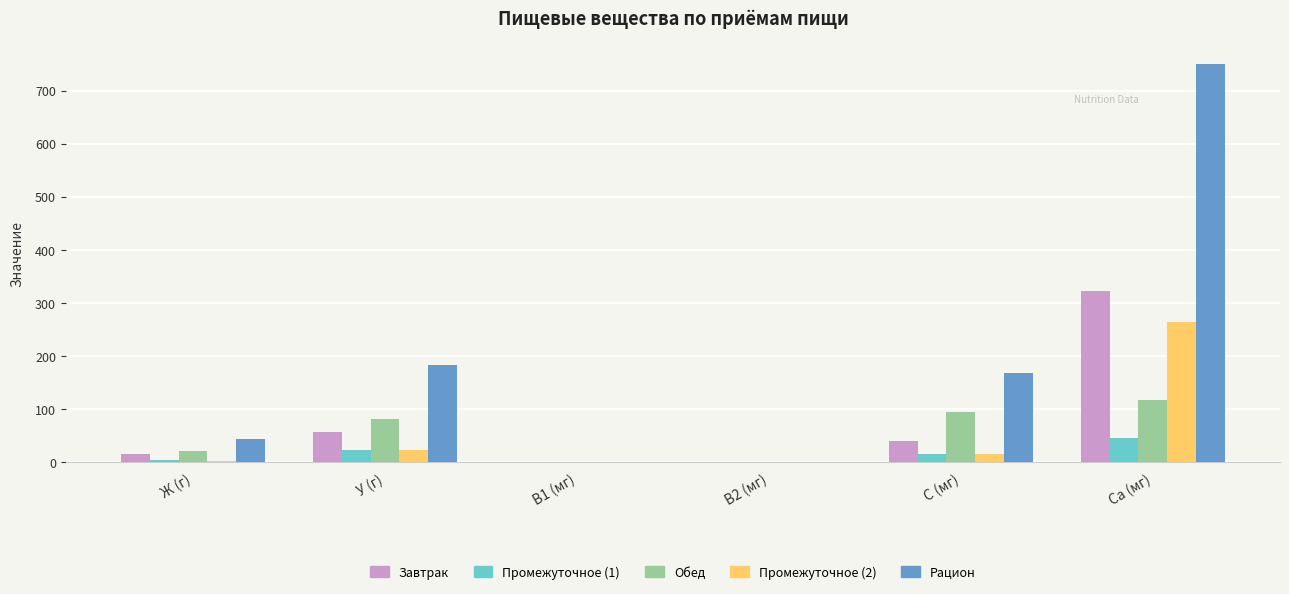

Which series has the largest range (max minus min)?

Рацион